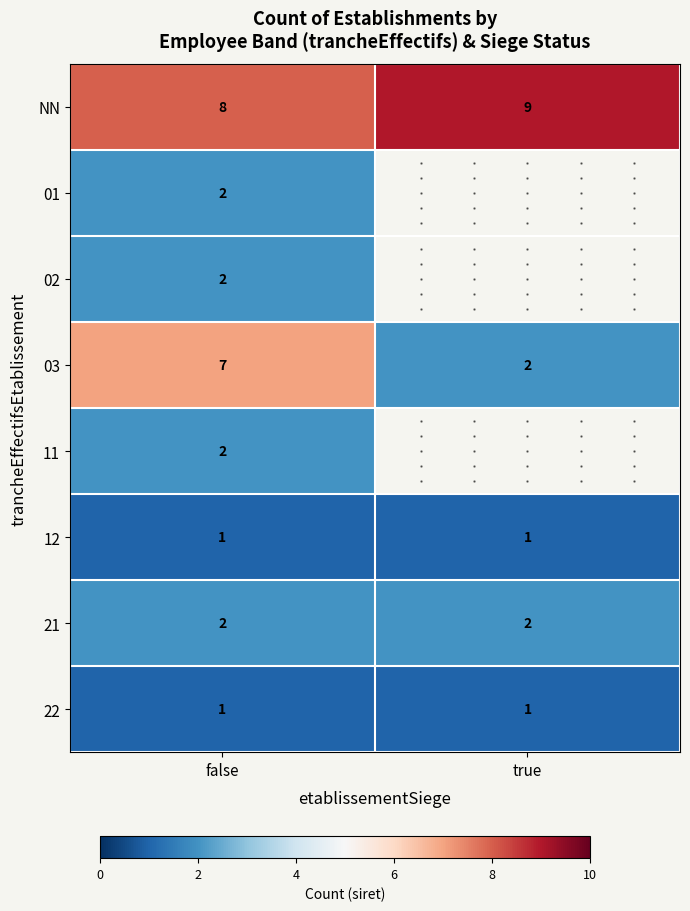

What is the spread (max minus min) of values at true?

8.0